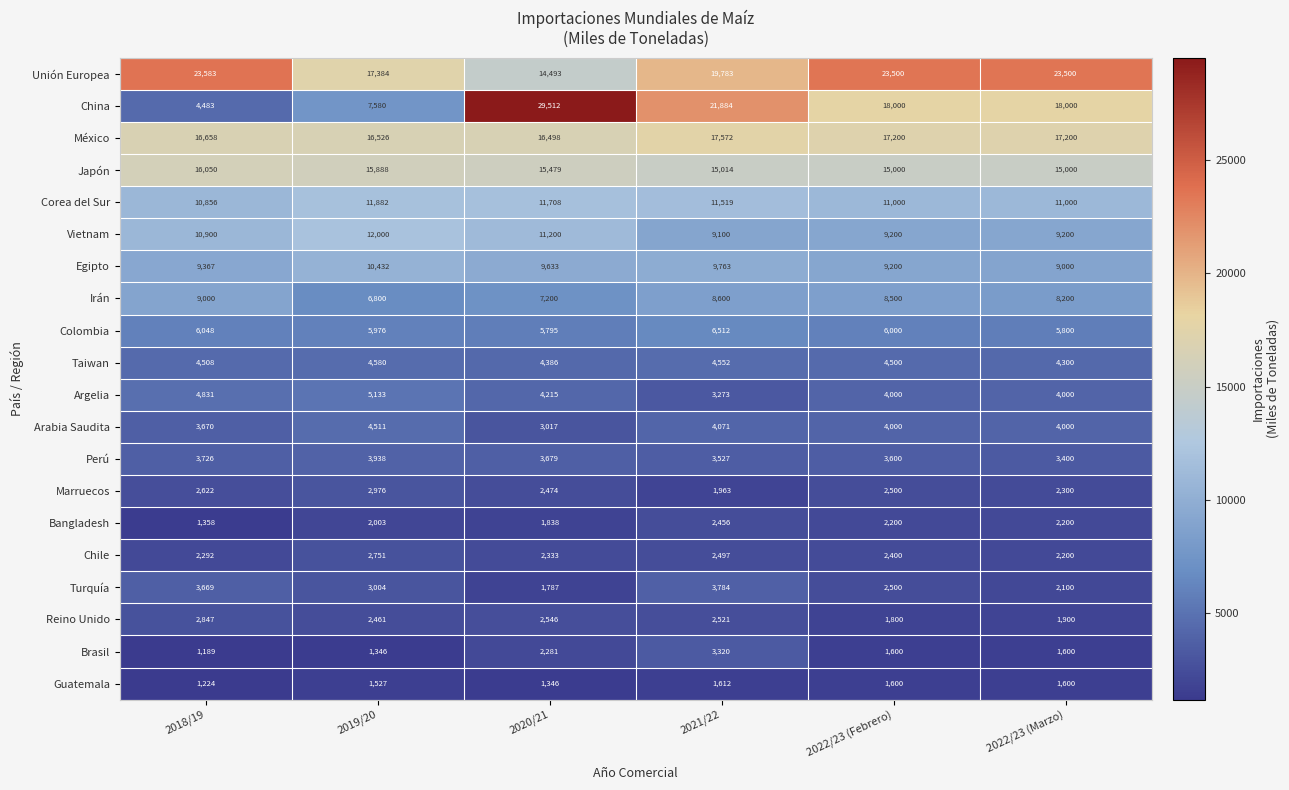

Rank the series at 2021/22 from highest to lowest value.

China, Unión Europea, México, Japón, Corea del Sur, Egipto, Vietnam, Irán, Colombia, Taiwan, Arabia Saudita, Turquía, Perú, Brasil, Argelia, Reino Unido, Chile, Bangladesh, Marruecos, Guatemala